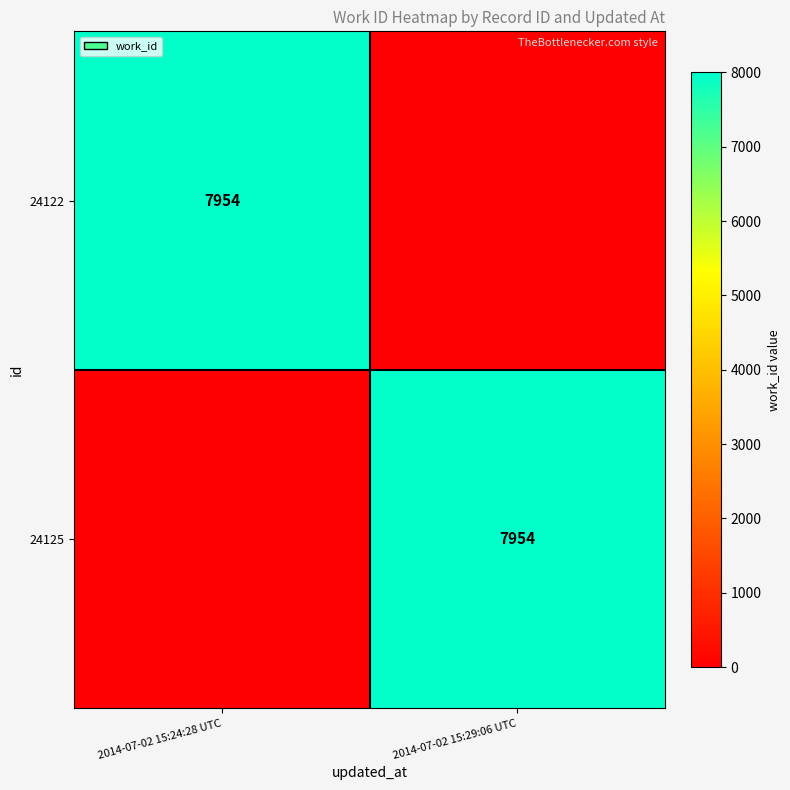

True or false: 24125 has a value of 7954 at 2014-07-02 15:29:06 UTC.

True